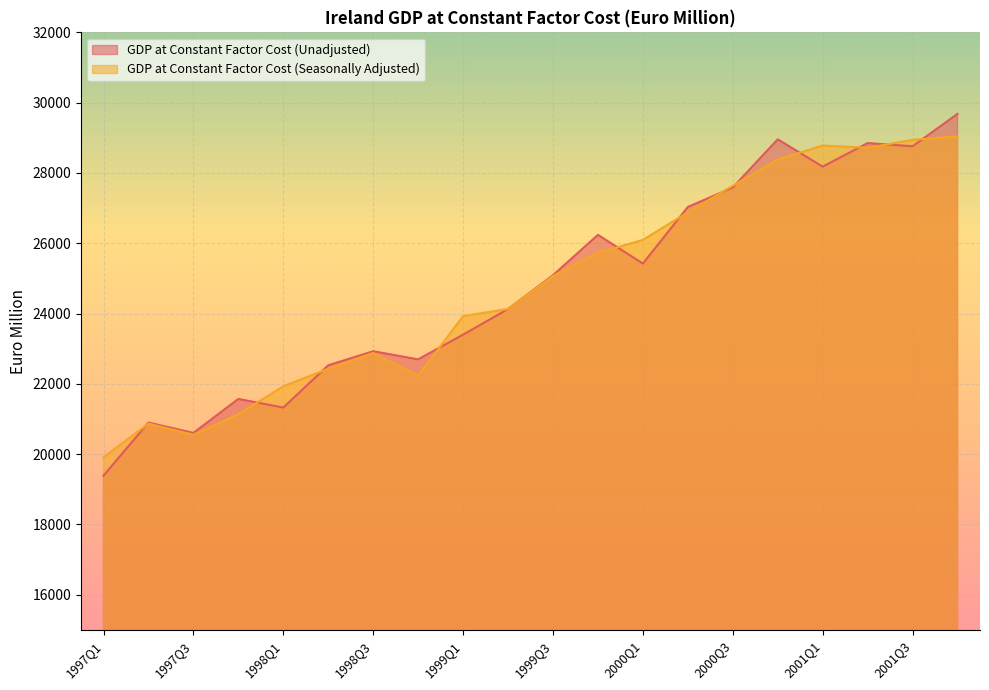

What is the label of the 14th point from the left?

2000Q2